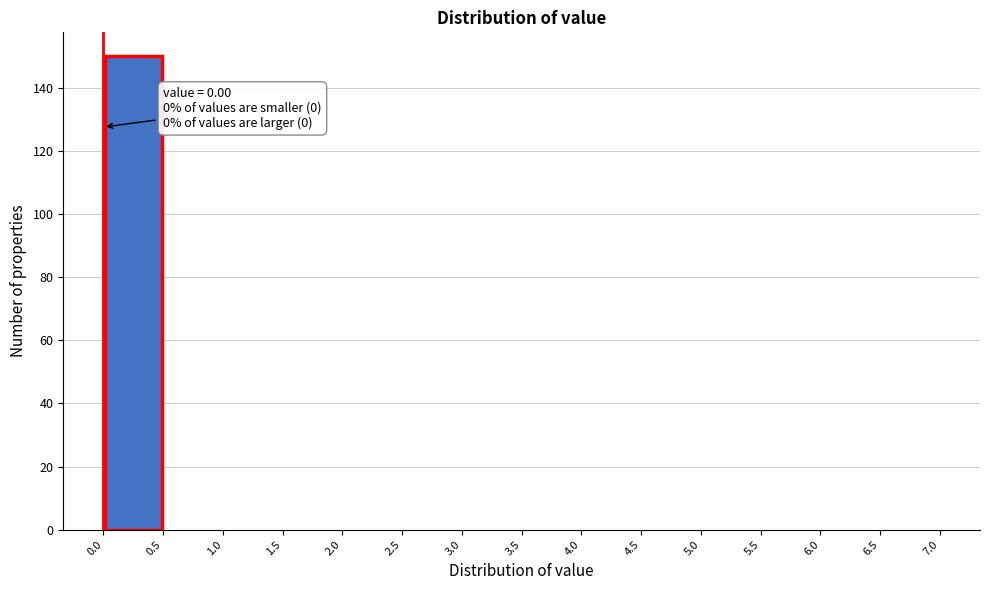

Which range on the x-axis has the tallest bar?

0.0 to 0.5